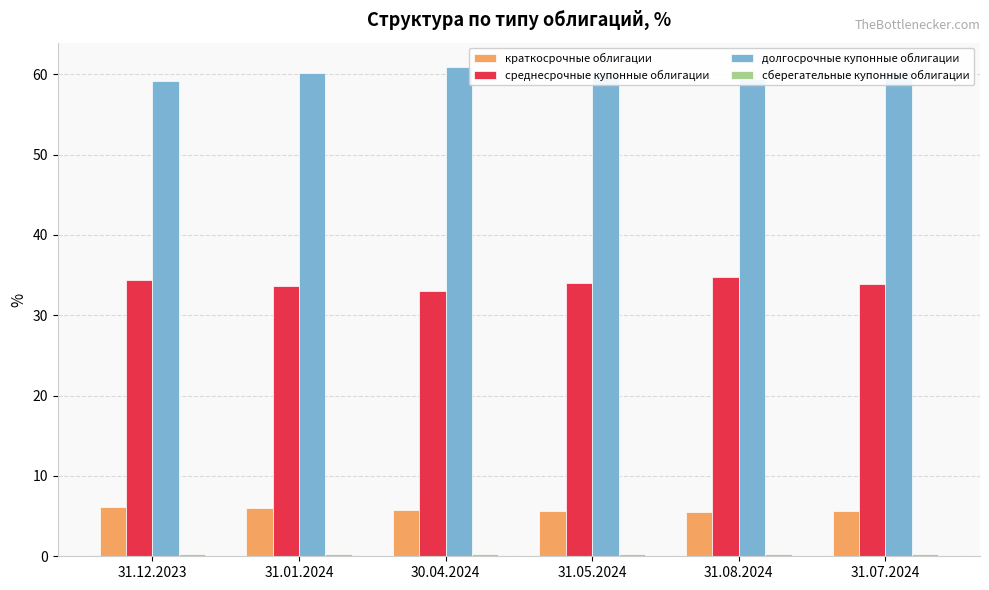

Which series has the largest total across all categories?

долгосрочные купонные облигации